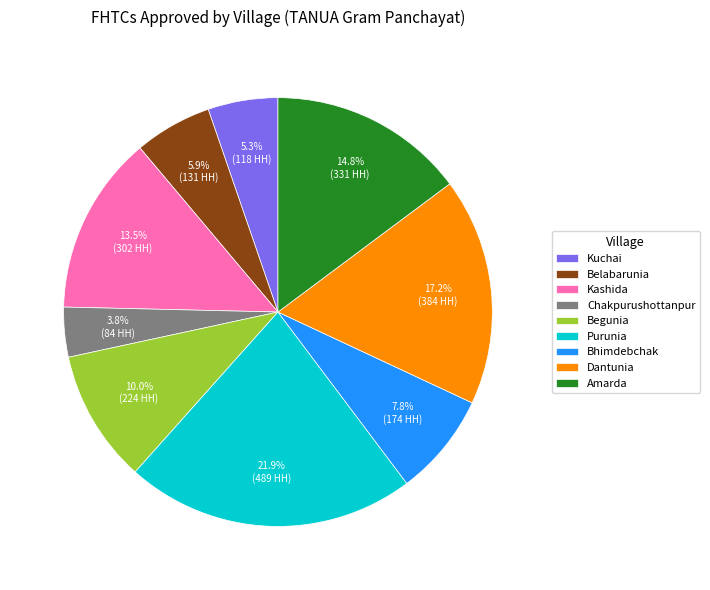

Which slice is the smallest?

Chakpurushottanpur